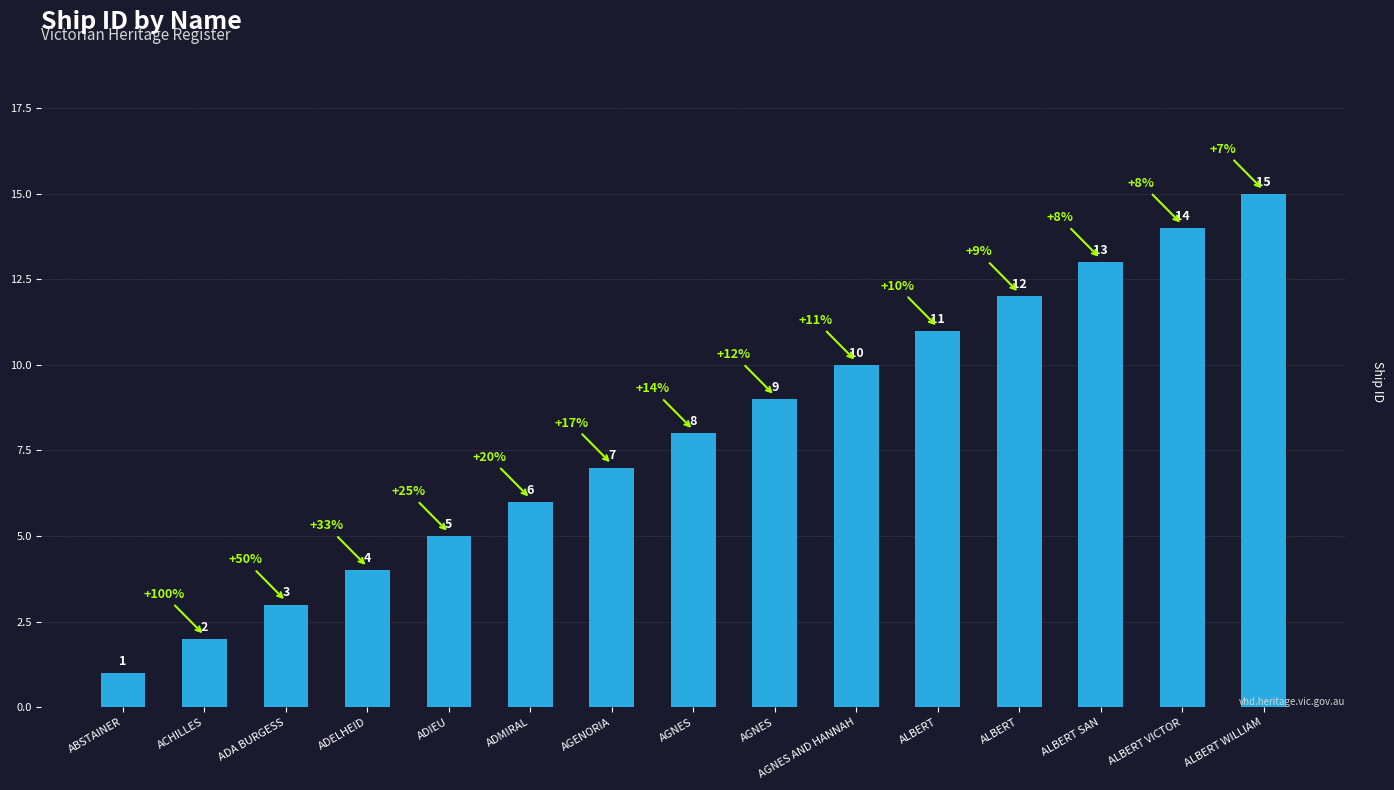

How many distinct data groups are displayed?

1